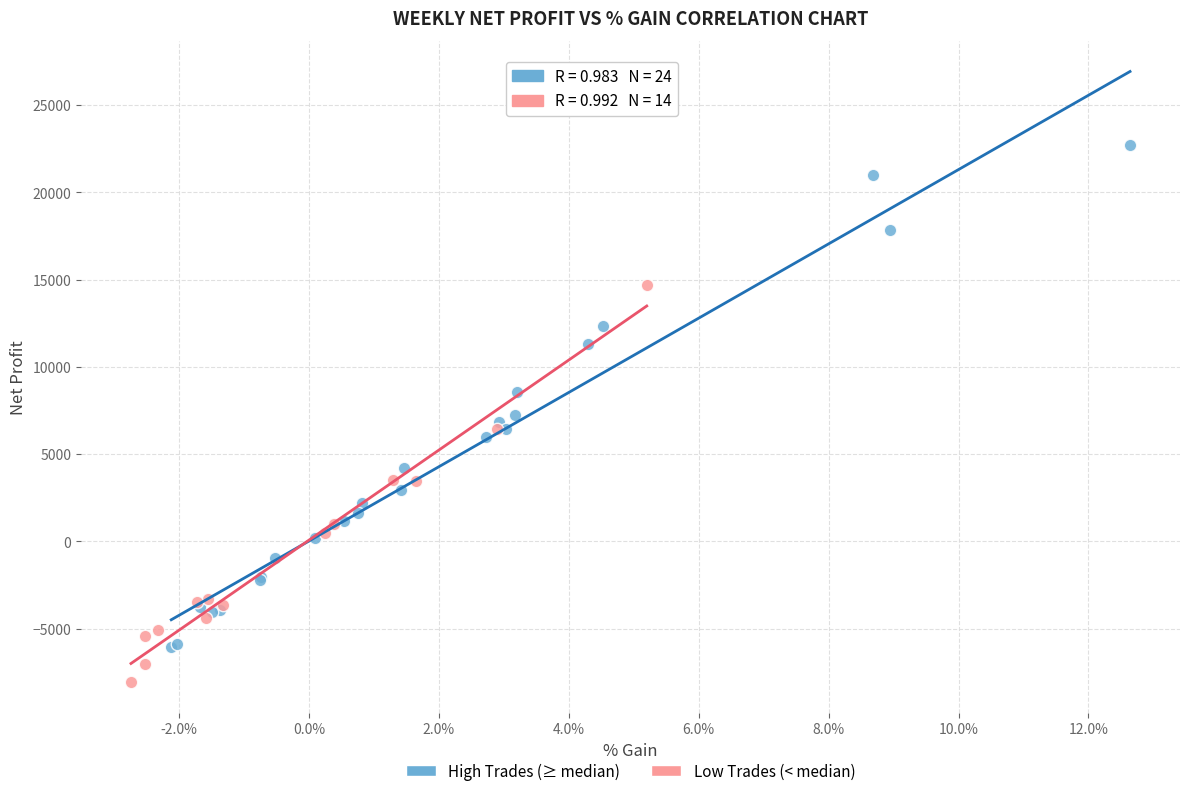

Which series contains the highest Y value?

High Trades (≥ median)